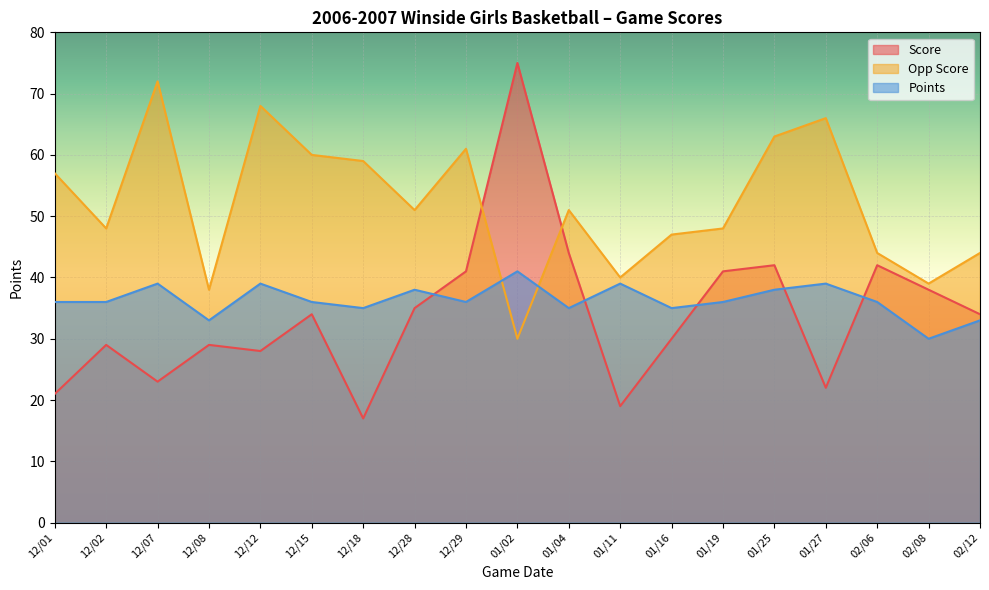

The Score series shows 23 at 02/06. True or false?

False